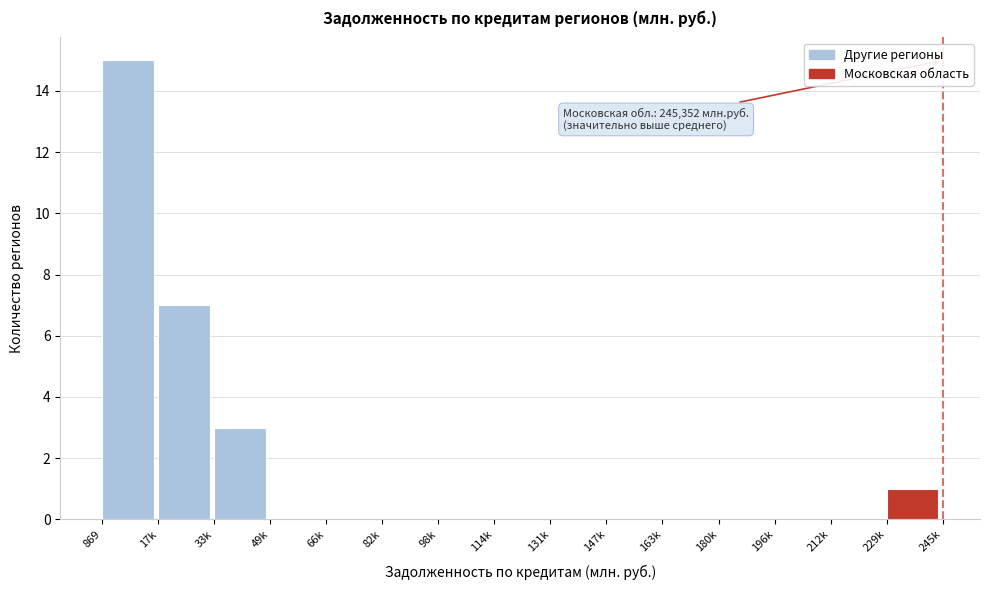

Reading left to right, extract all data points from this chart.

869=15	17k=7	33k=3	49k=0	66k=0	82k=0	98k=0	114k=0	131k=0	147k=0	163k=0	180k=0	196k=0	212k=0	229k=1